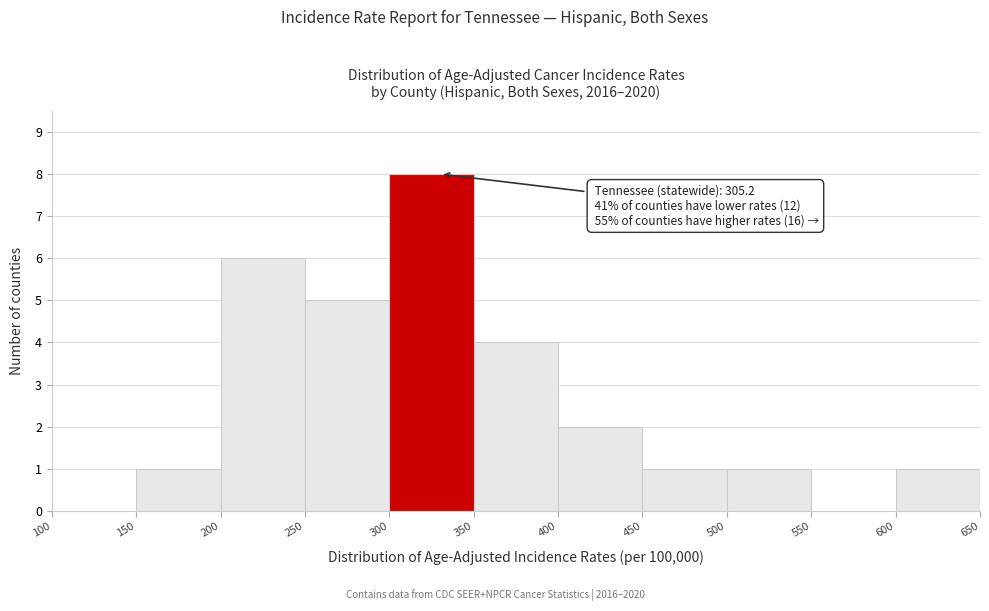

Over which range of the x-axis is the bar tallest?

300 to 350